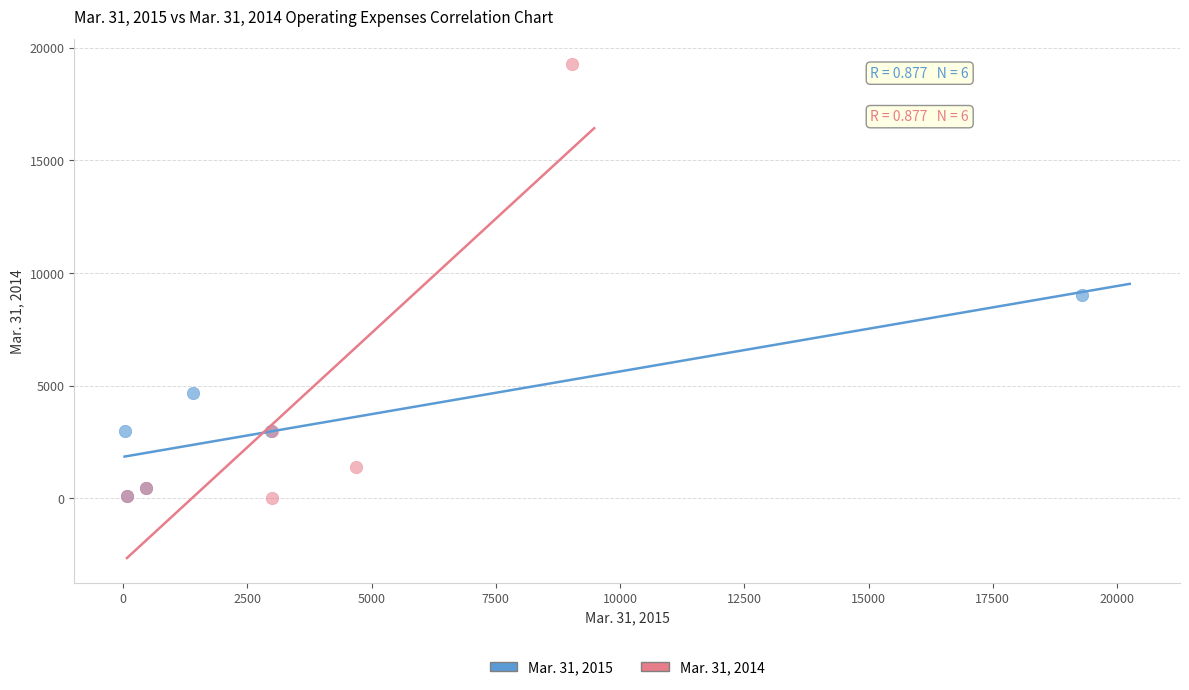

Which series has the widest spread of Y values?

Mar. 31, 2014